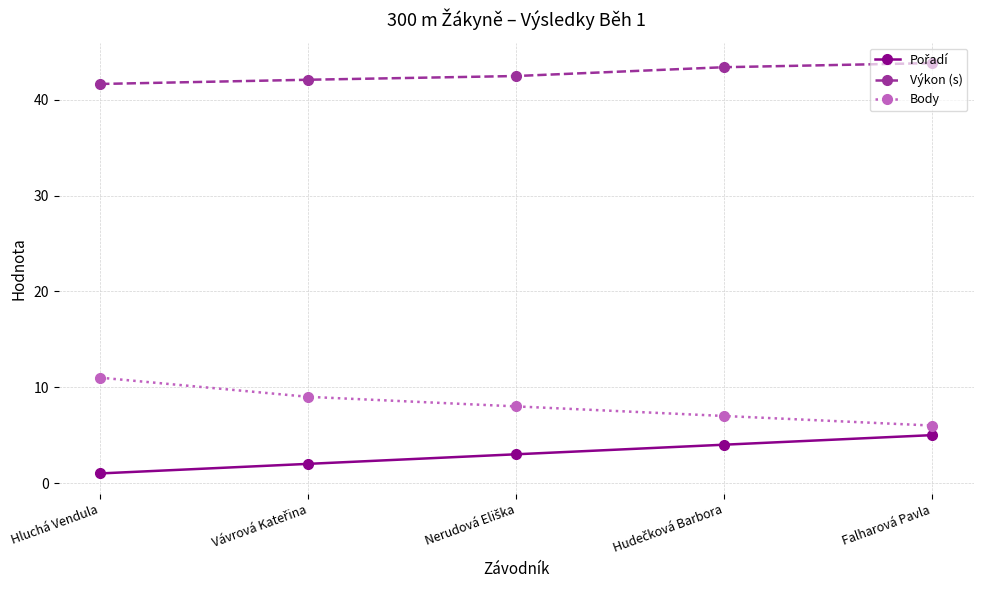

What value does the Výkon (s) series have at Hluchá Vendula?

41.7